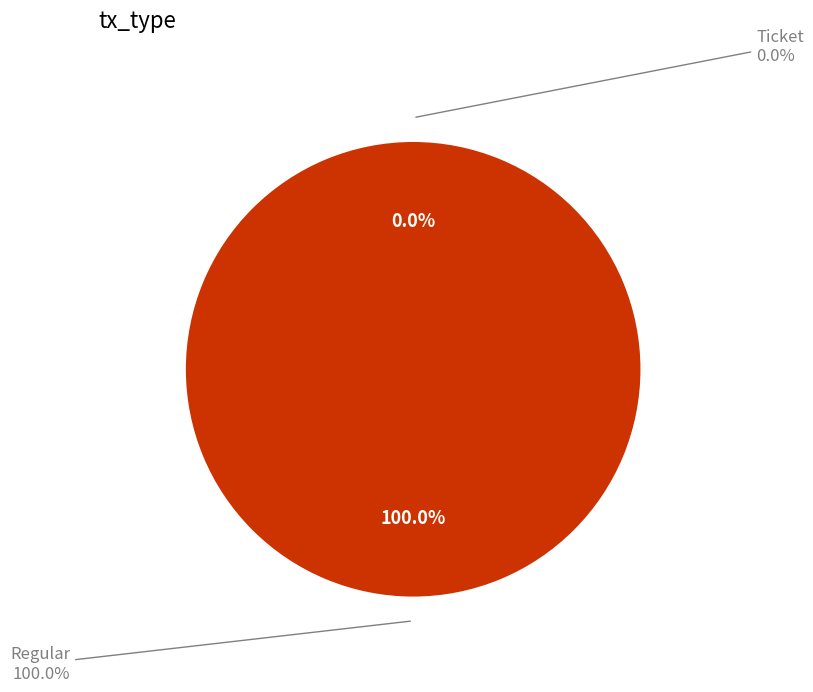

How many segments does this pie chart have?

2